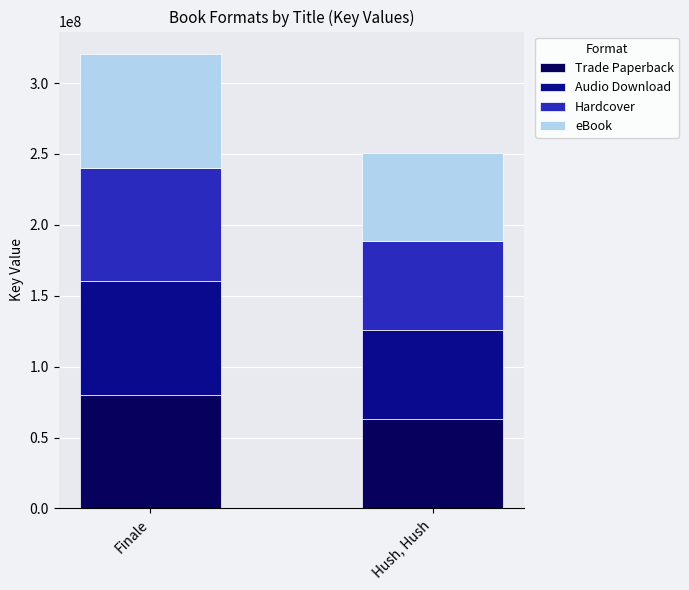

What is the total value across all series at Hush, Hush?

251004812